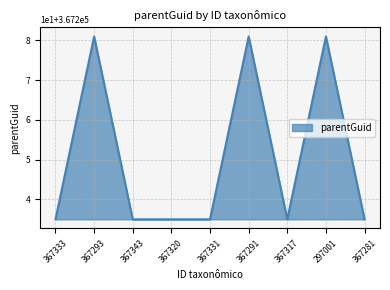

Does the chart have visible grid lines?

Yes